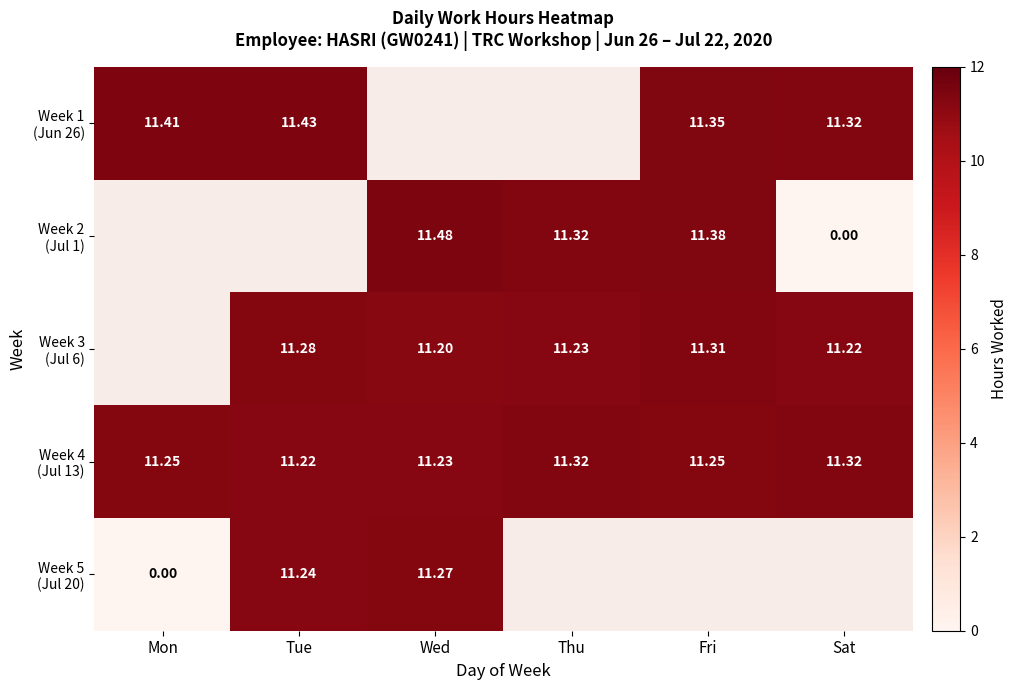

How many positive values does the Week 5 (Jul 20) series have?

2